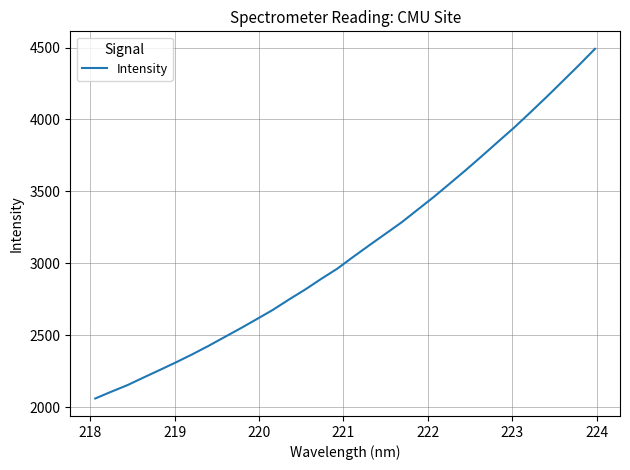

What is the greatest value displayed?

4491.2